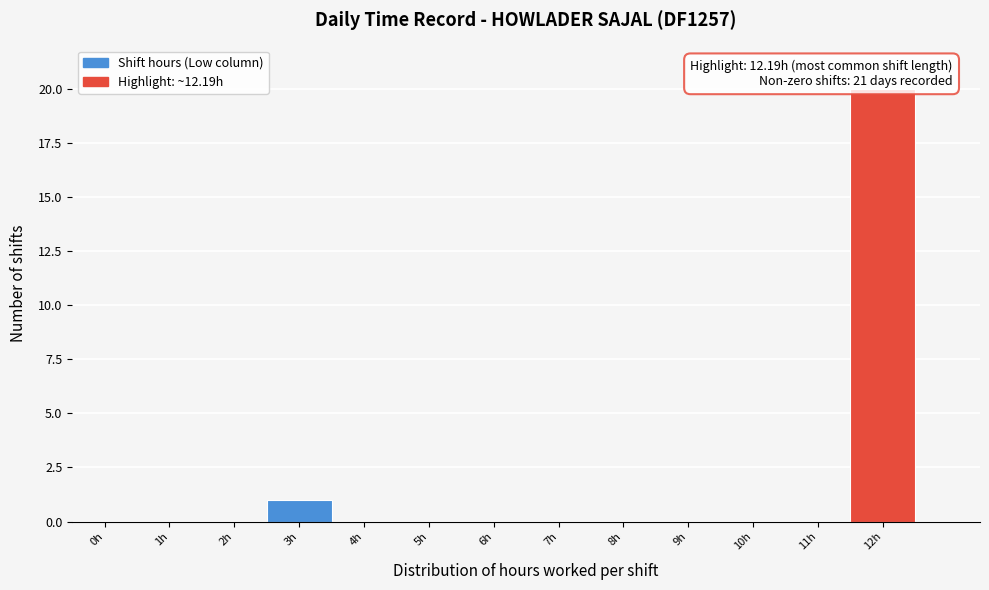

Reading left to right, extract all data points from this chart.

0h=0	1h=0	2h=0	3h=1	4h=0	5h=0	6h=0	7h=0	8h=0	9h=0	10h=0	11h=0	12h=20